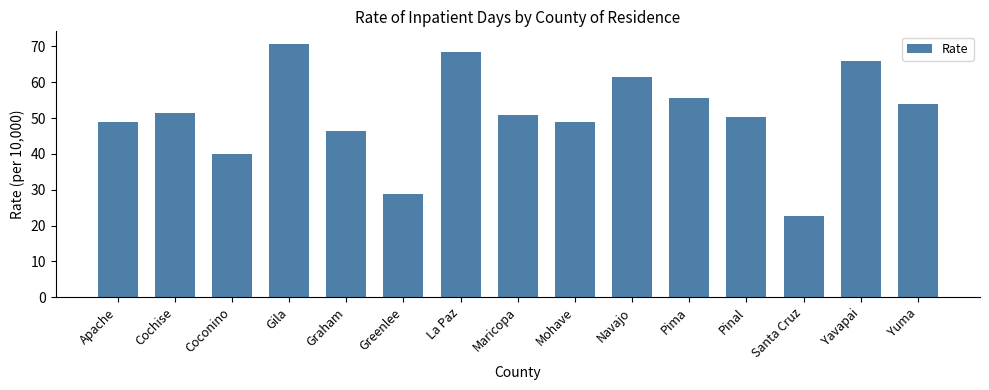

What is the average value?

51.0